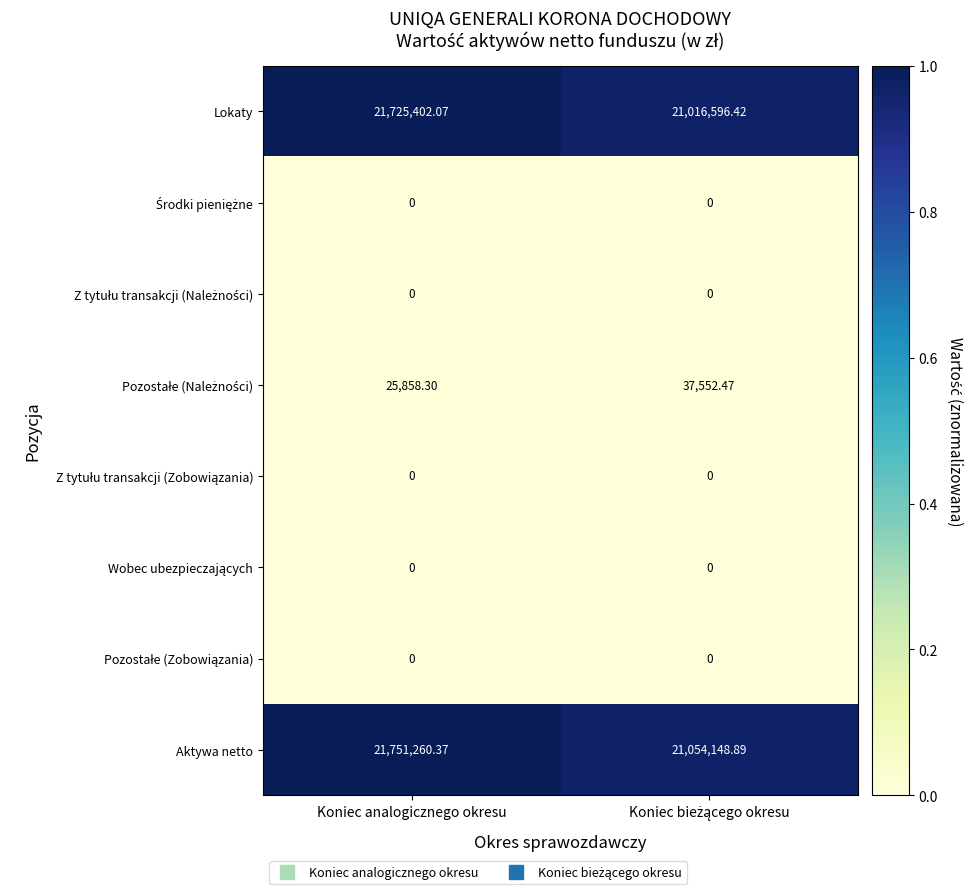

Which series has the largest range (max minus min)?

Lokaty